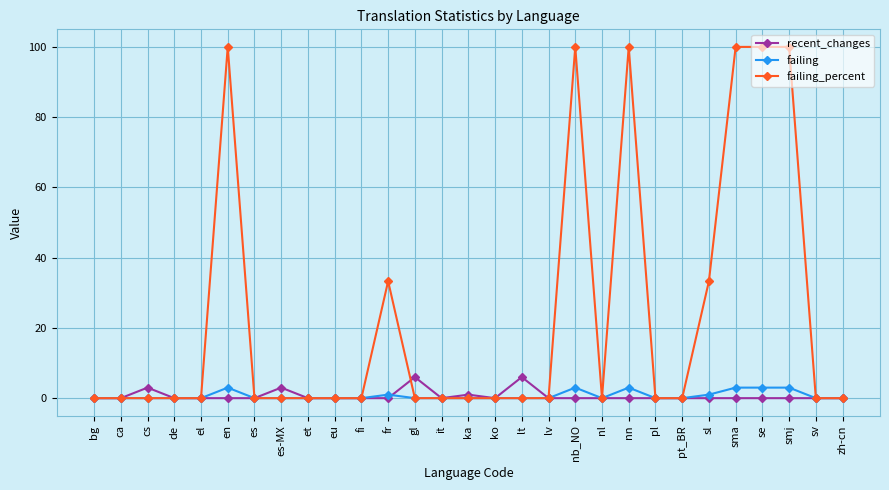

What is the sum of all recent_changes values?

19.0